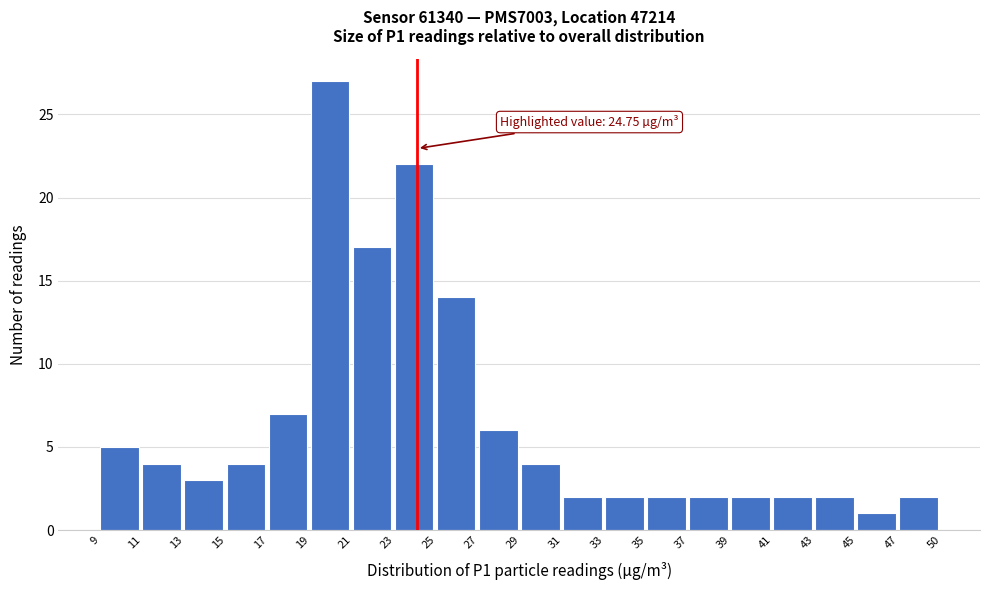

Reading left to right, transcribe all the data shown in this chart.

5	4	3	4	7	27	17	22	14	6	4	2	2	2	2	2	2	2	1	2